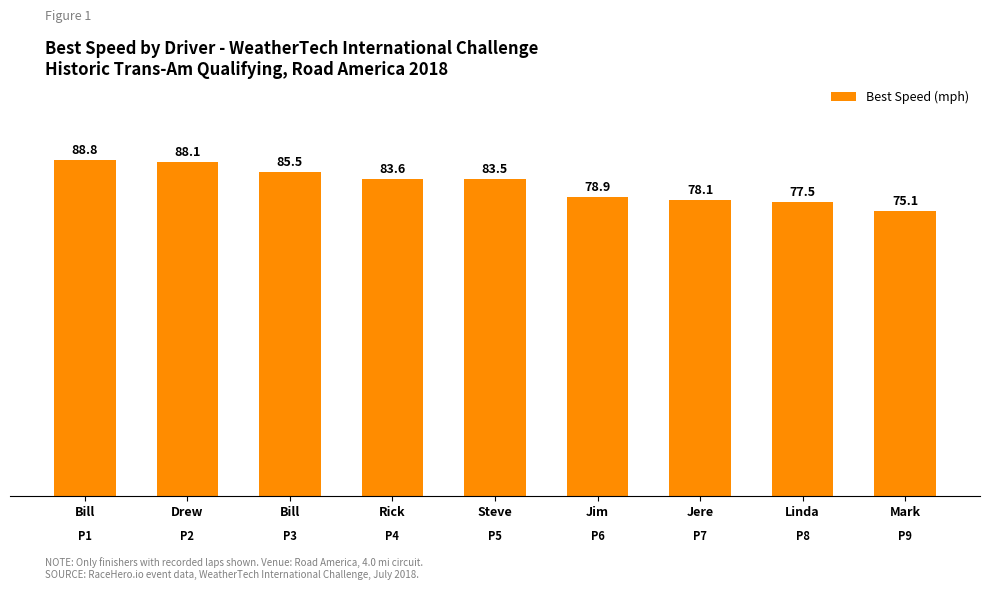

What is the label of the 5th bar from the right?

Steve